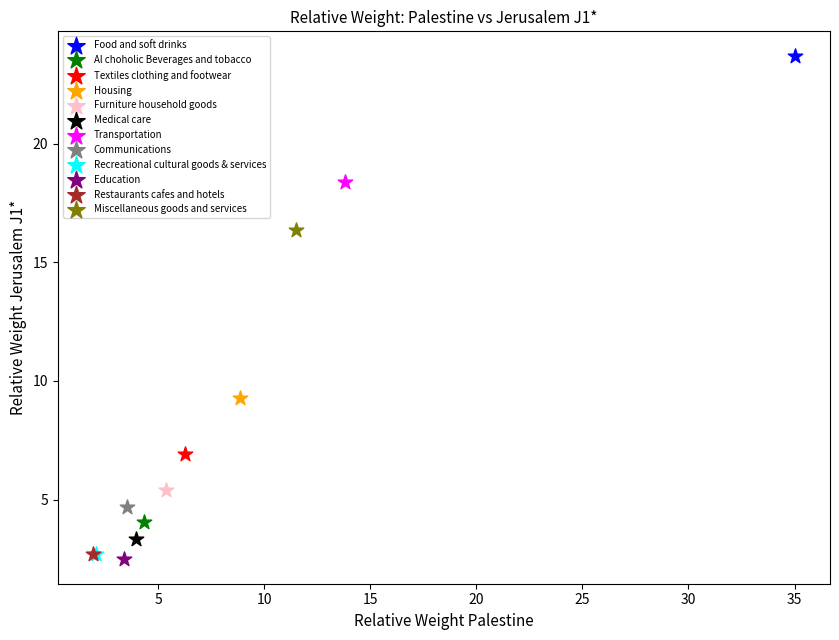

What are all the series names shown in the legend?

Food and soft drinks, Al choholic Beverages and tobacco, Textiles clothing and footwear, Housing, Furniture household goods, Medical care, Transportation, Communications, Recreational cultural goods & services, Education, Restaurants cafes and hotels, Miscellaneous goods and services